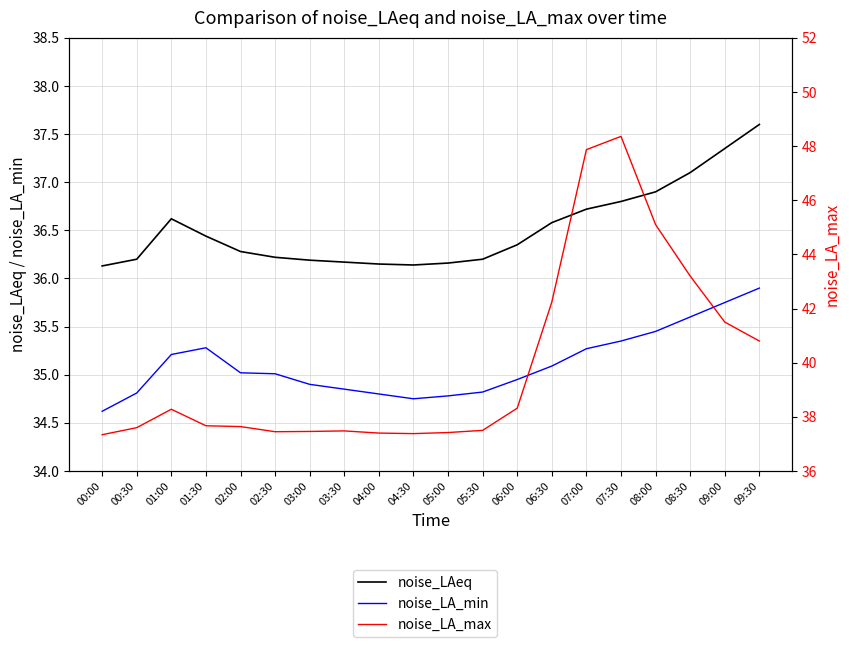

What are all the series names shown in the legend?

noise_LAeq, noise_LA_min, noise_LA_max